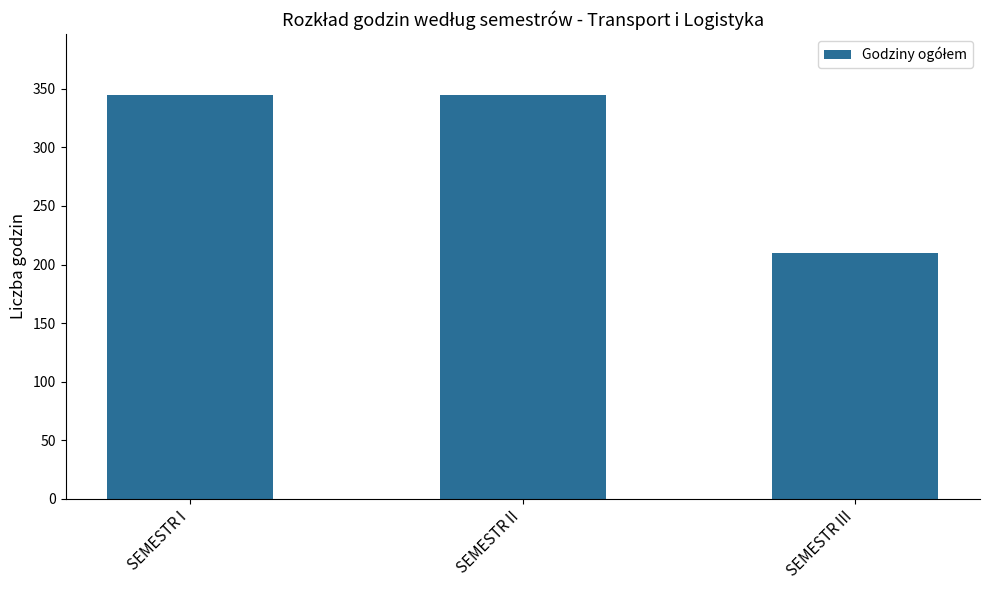

Approximately how many times larger is the value at SEMESTR III compared to SEMESTR I?

0.6